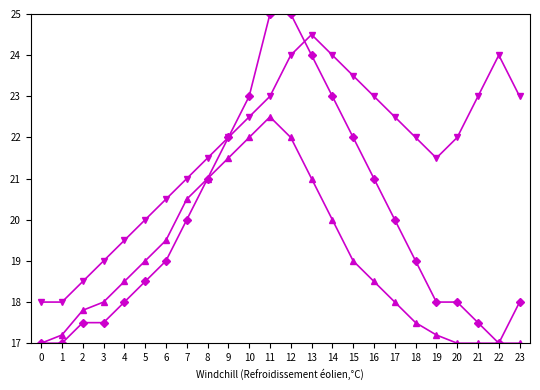

What is the maximum value shown in the chart?

25.0